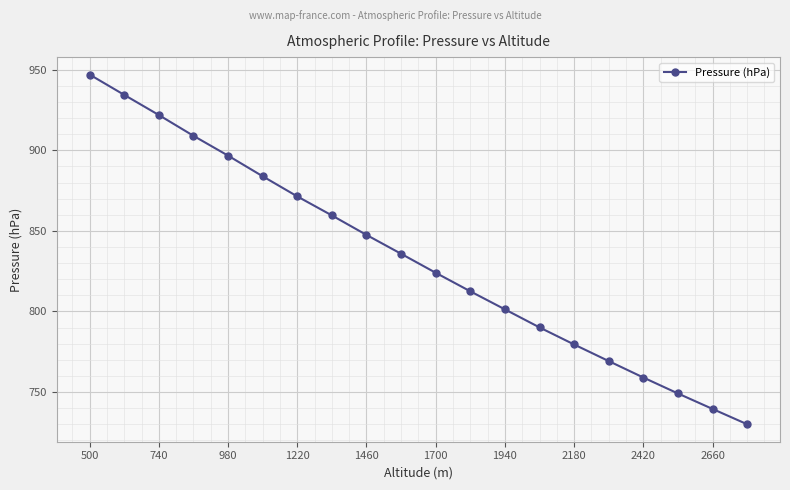

What is the difference between the second highest and minimum values?

204.4